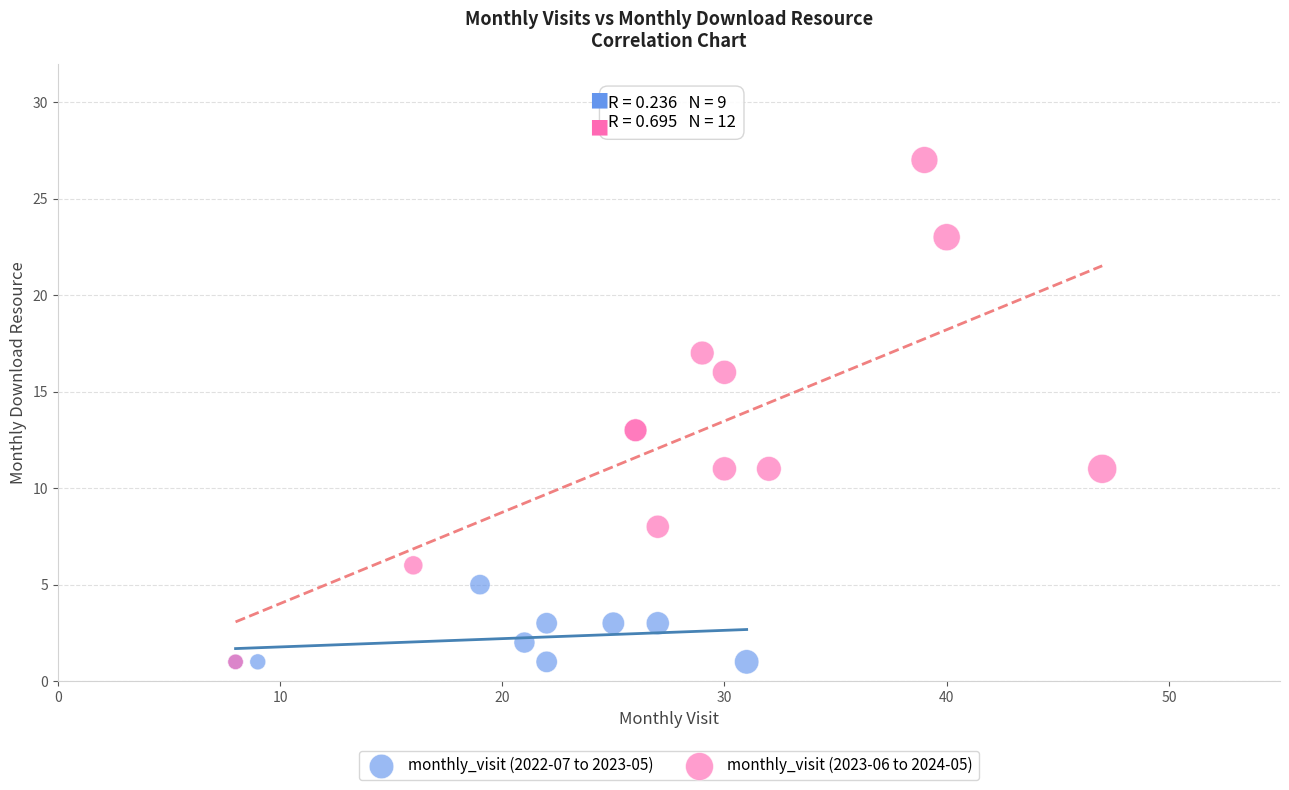

Which series has the largest Y range (max minus min)?

monthly_visit (2023-06 to 2024-05)